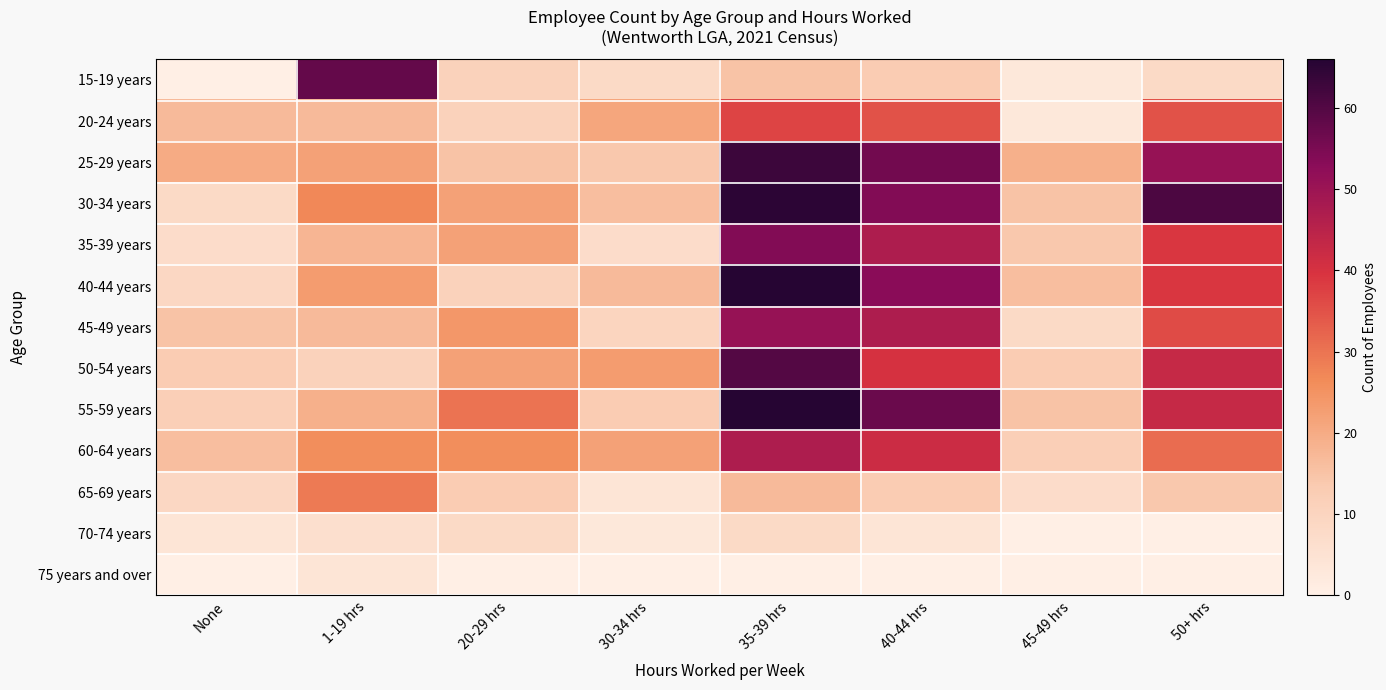

List the series in order of their peak value, lowest first.

75 years and over, 70-74 years, 65-69 years, 20-24 years, 60-64 years, 45-49 years, 35-39 years, 15-19 years, 50-54 years, 25-29 years, 30-34 years, 40-44 years, 55-59 years